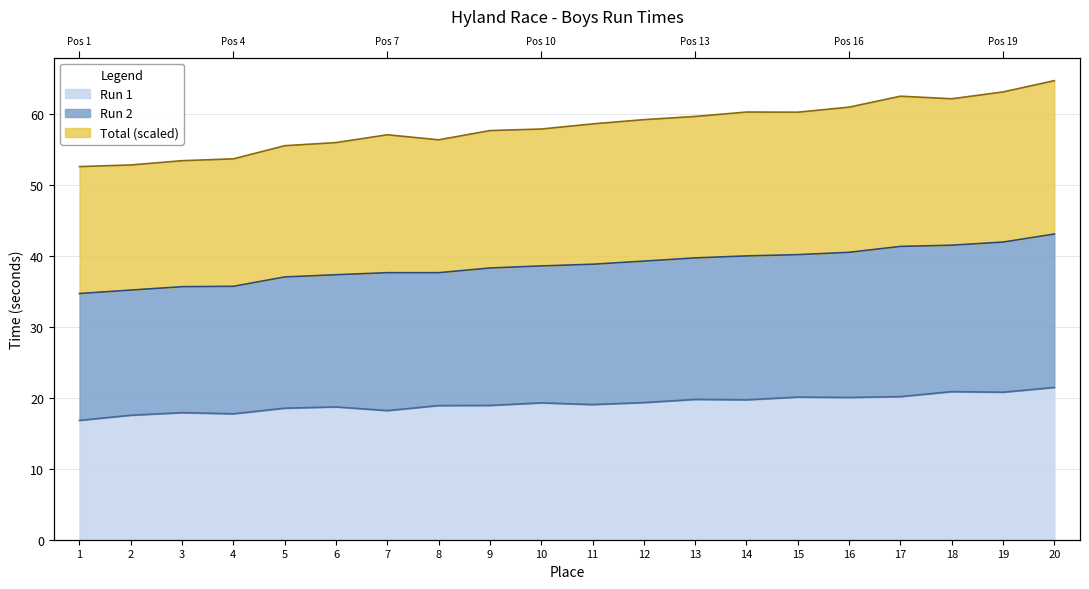

List the labels in order of Run 2 value, largest first.

20, 19, 17, 18, 16, 14, 15, 13, 12, 11, 10, 9, 7, 8, 6, 5, 4, 3, 2, 1